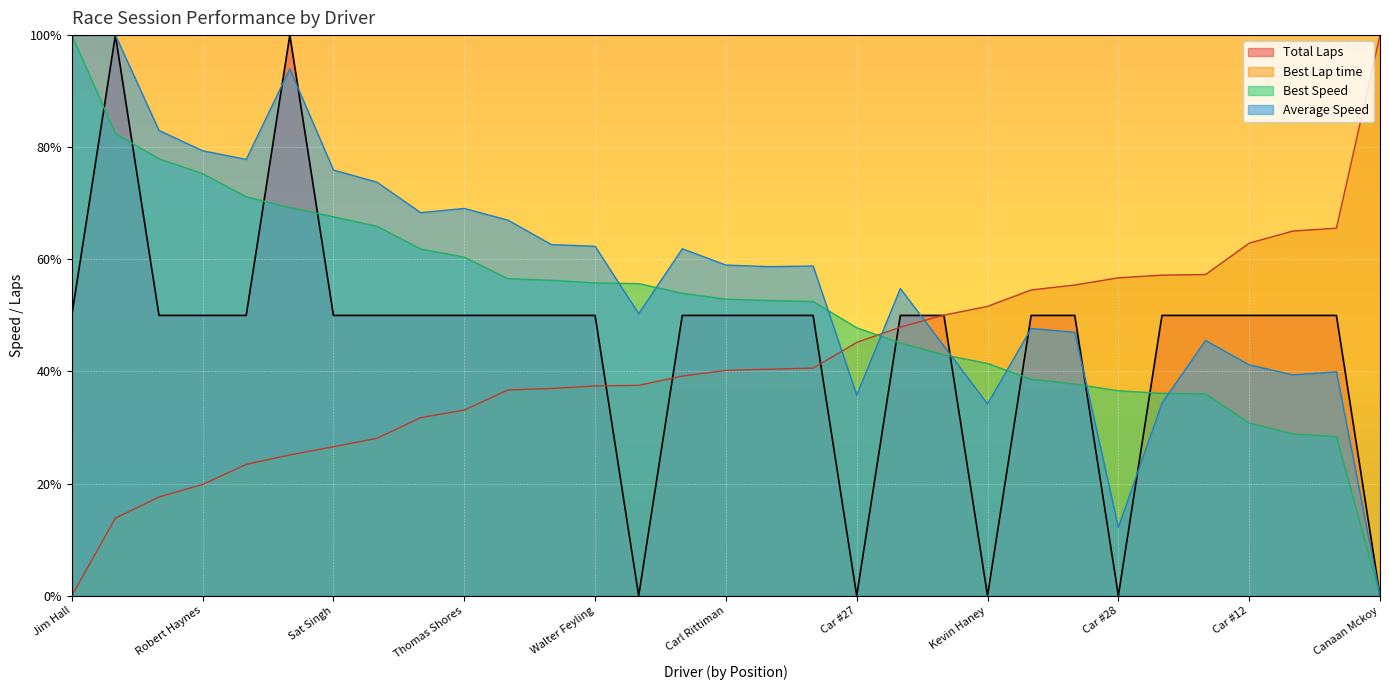

Rank the categories by Best Lap time value from highest to lowest.

Canaan Mckoy, David Campbell, Joel Selman, Car #12, Kazuyuki Nakayama, David Weeks, Car #28, Chuck Haney, Todd Haney, Kevin Haney, Matt Paine, Mike Silvera, Car #27, Team 93 TeamTomo, Team Pendleton Racing, Carl Rittiman, Bill Brown MD, David Gallagher, Walter Feyling, Robert Darsie Evans, Zak Lance, Thomas Shores, Team Meep, Tim Connall, Sat Singh, Robert Gomez, John Ehni, Robert Haynes, Ted van Midde III, Tom Dobyns, Jim Hall